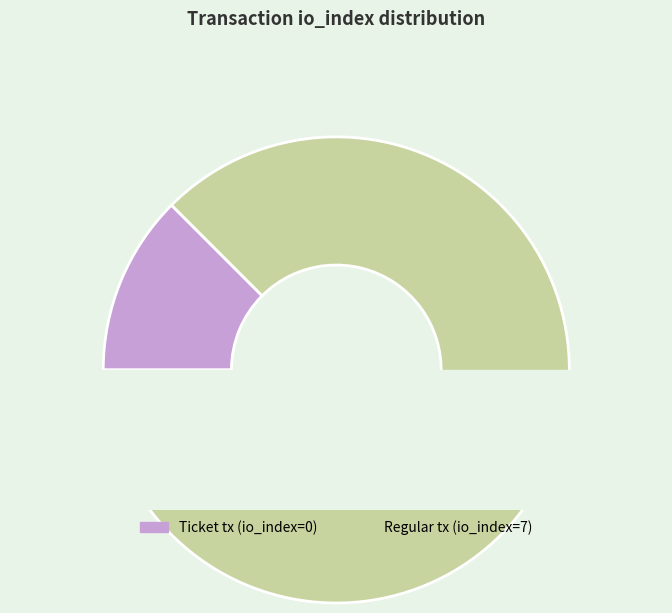

True or false: Regular tx (io_index=7) accounts for 89% of the total.

False